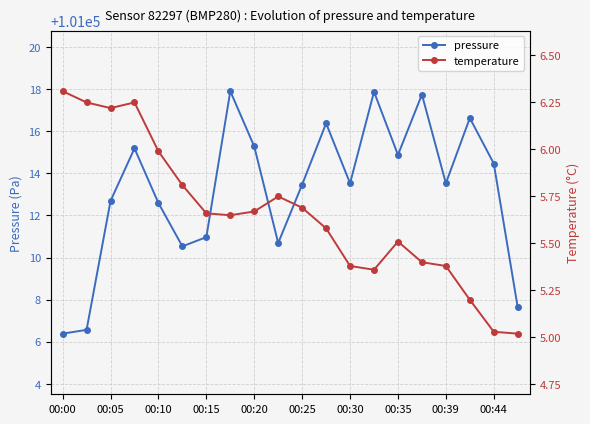

What position from the left is 11?

12